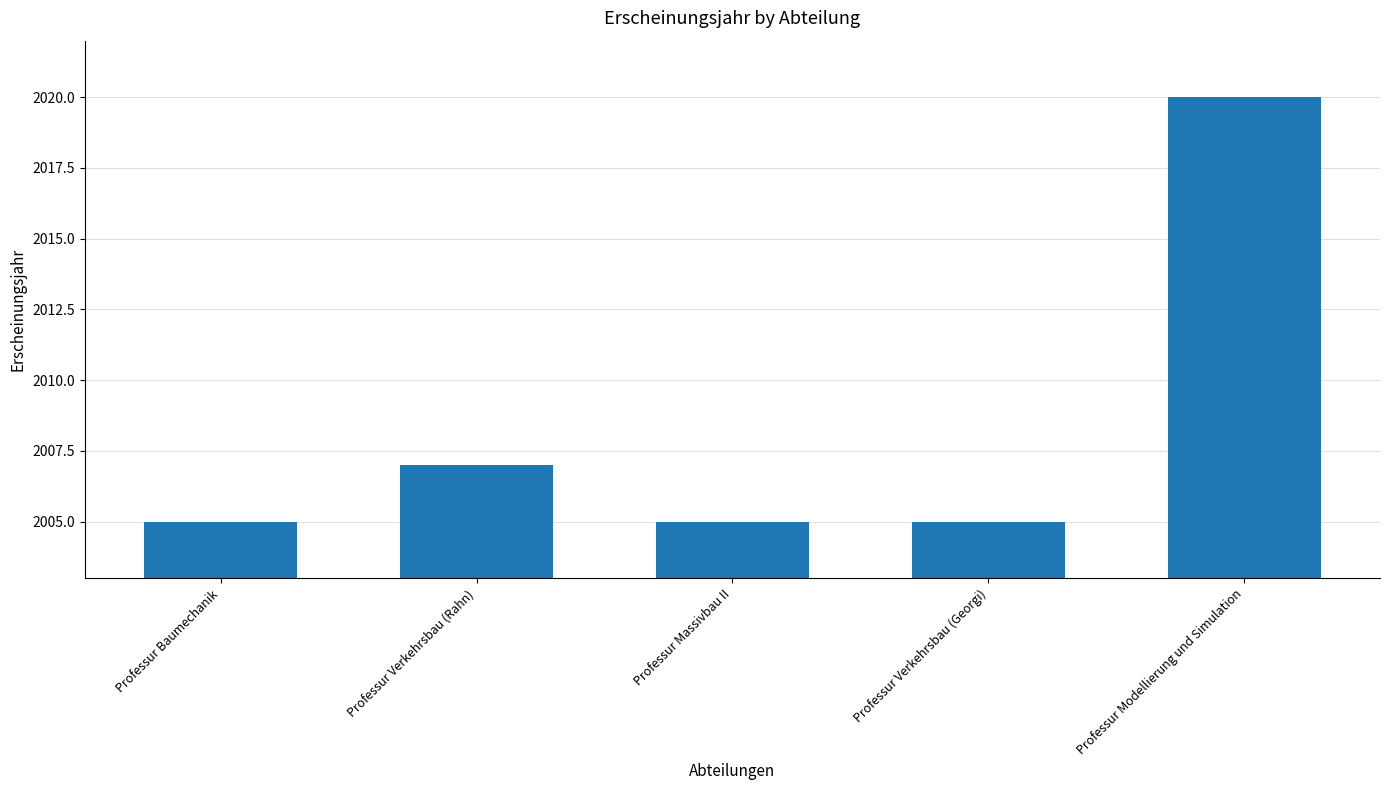

What is the difference between the maximum and minimum values?

15